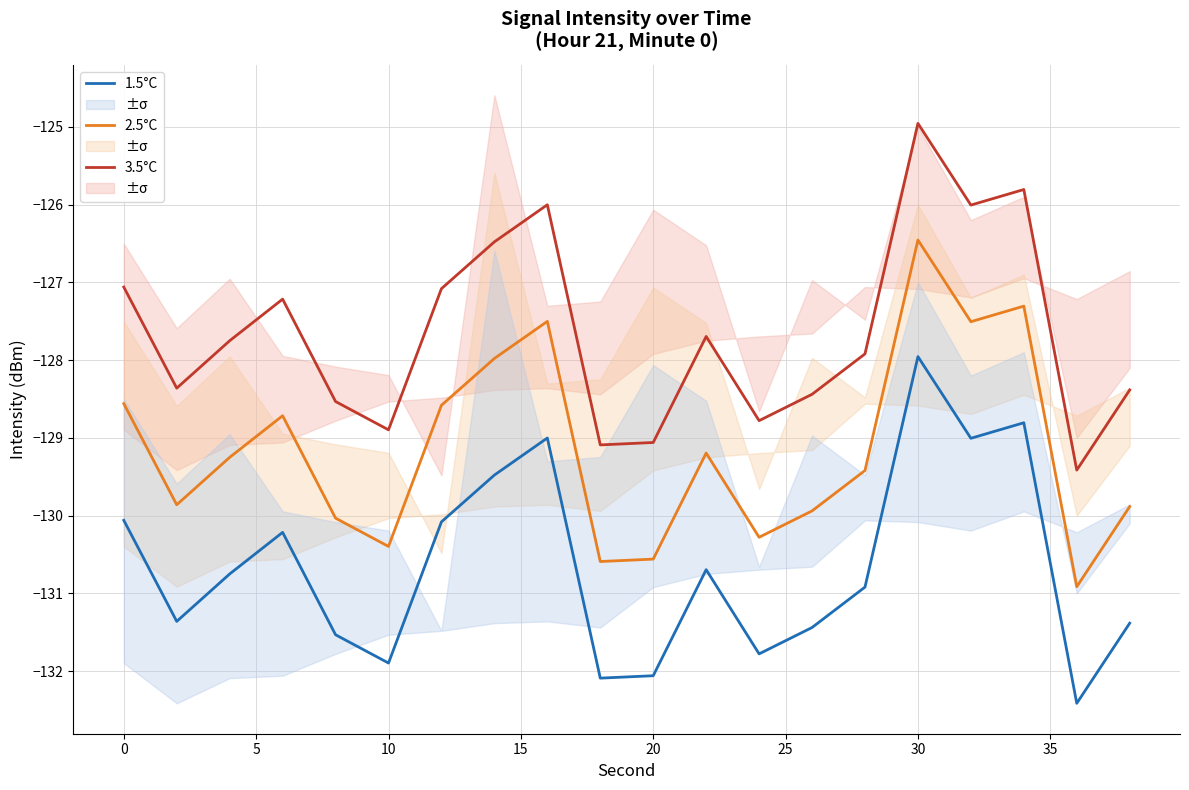

True or false: 3.5°C and 1.5°C intersect in this chart.

False